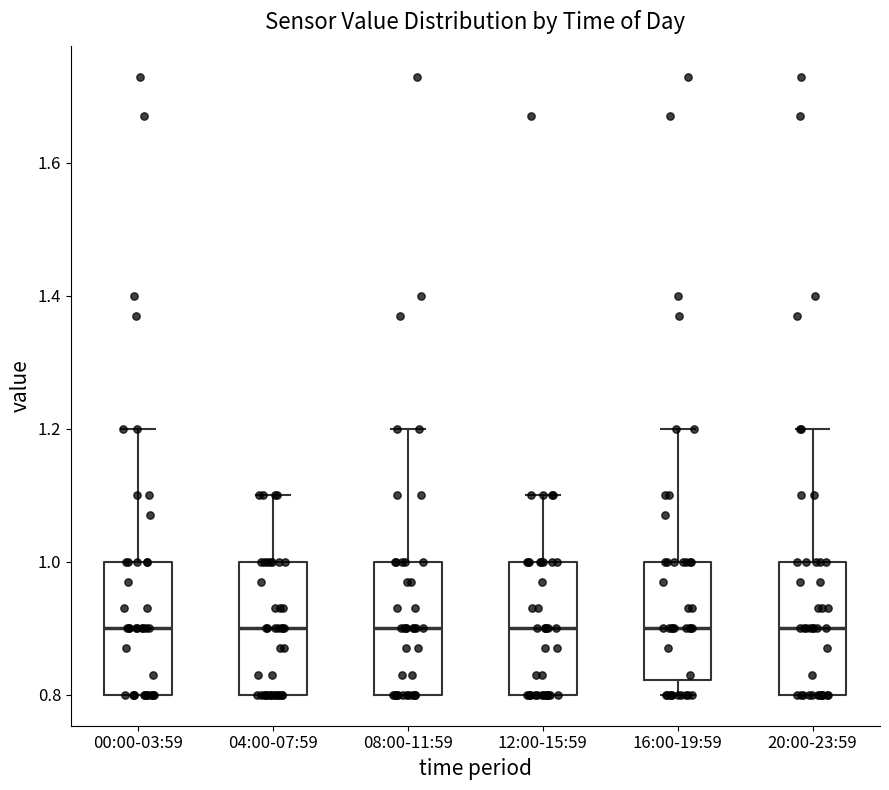

Reading left to right, transcribe this box plot: for each box, give where its median line is, the range the box spans, and where its two whiskers end, as read against the y-axis. The values are not printed on the chart, so give them approximately, as read against the axis.

00:00-03:59: median 0.90, box 0.80 to 1.00, whiskers 0.80 to 1.20
04:00-07:59: median 0.90, box 0.80 to 1.00, whiskers 0.80 to 1.10
08:00-11:59: median 0.90, box 0.80 to 1.00, whiskers 0.80 to 1.20
12:00-15:59: median 0.90, box 0.80 to 1.00, whiskers 0.80 to 1.10
16:00-19:59: median 0.90, box 0.82 to 1.00, whiskers 0.80 to 1.20
20:00-23:59: median 0.90, box 0.80 to 1.00, whiskers 0.80 to 1.20